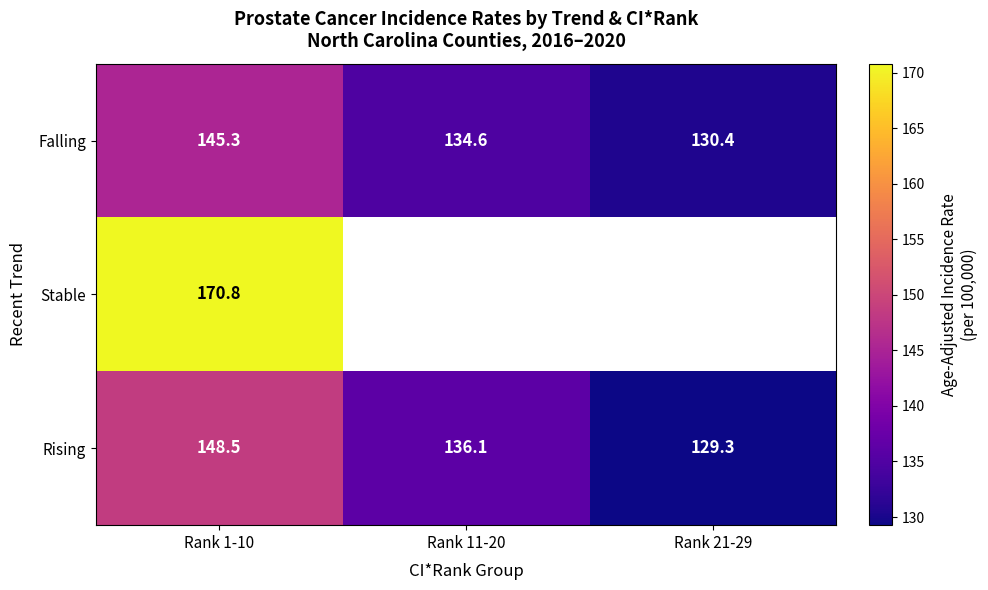

Which category has the highest value in the Falling series?

Rank 1-10